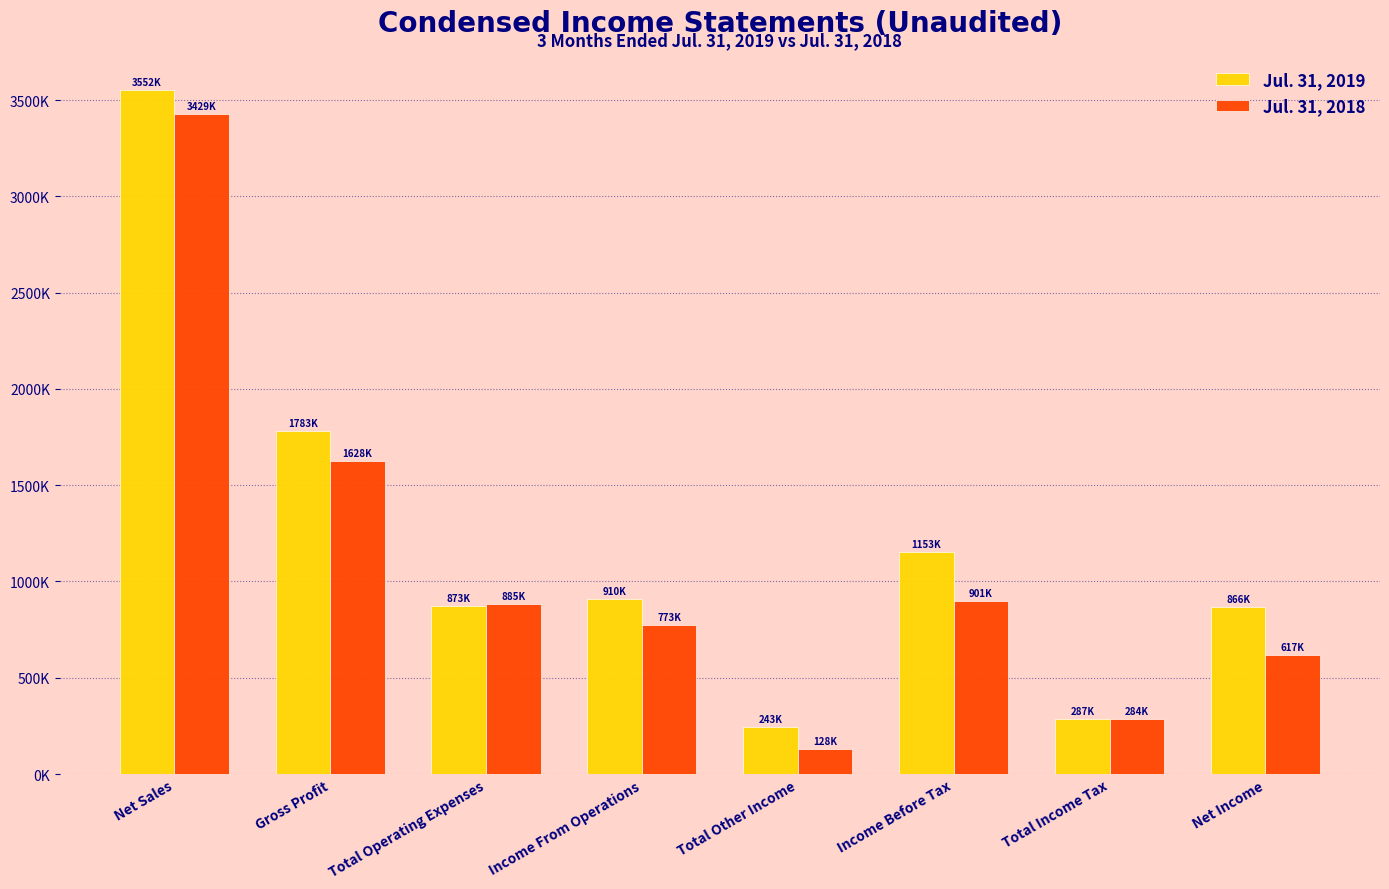

List the labels in order of Jul. 31, 2018 value, largest first.

Net Sales, Gross Profit, Income Before Tax, Total Operating Expenses, Income From Operations, Net Income, Total Income Tax, Total Other Income